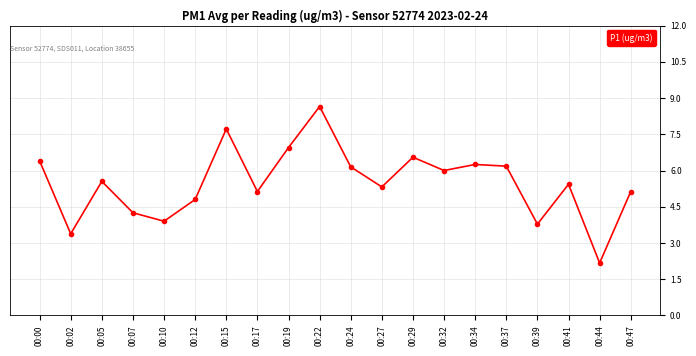

What is the change in value from 00:24 to 00:29?

+0.4